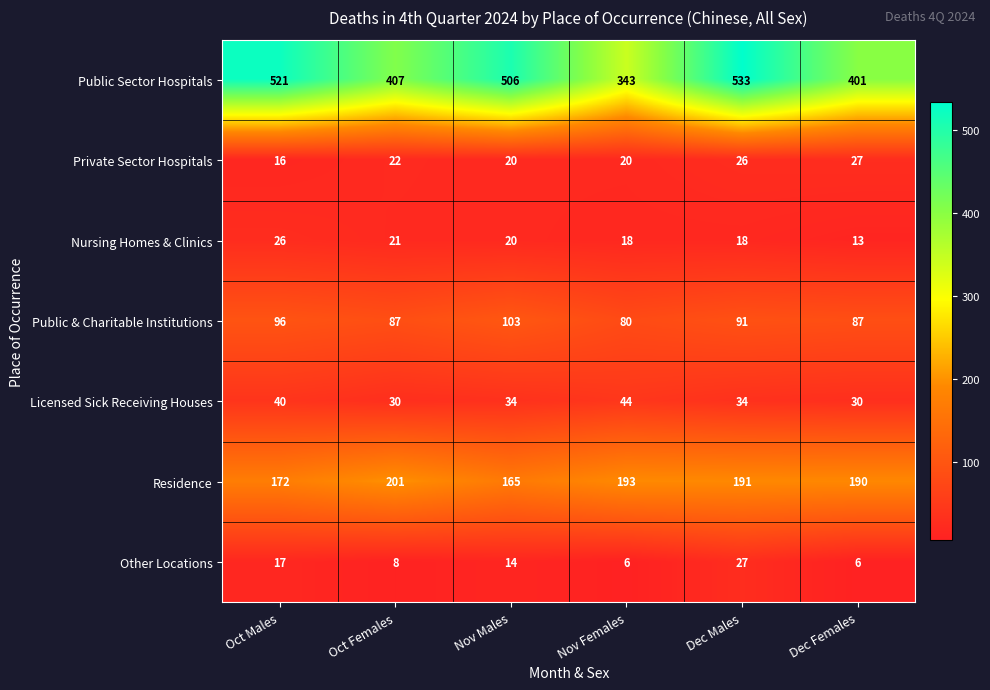

What is the total value across all series at Dec Males?

920